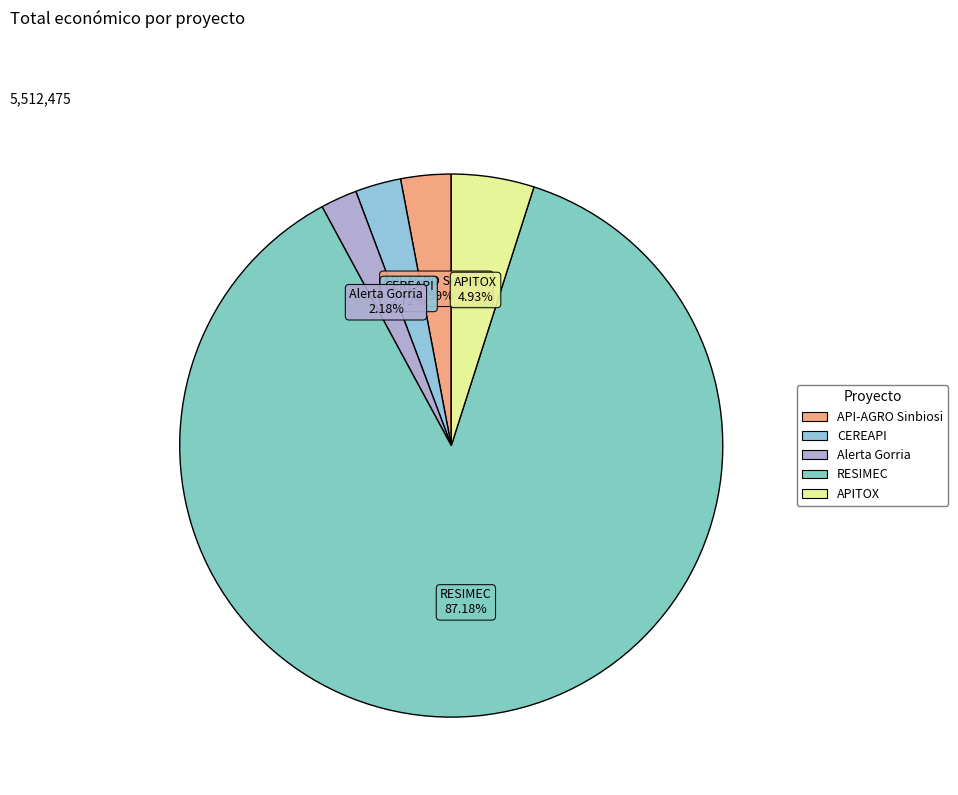

To the nearest percent, what is the average slice percentage?

20%